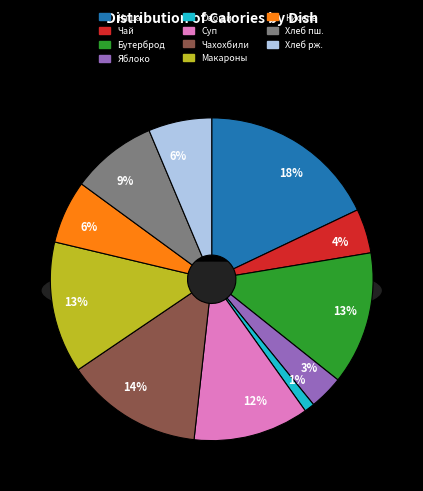

How much of the chart is everything except Хлеб ржаной?

93.7%